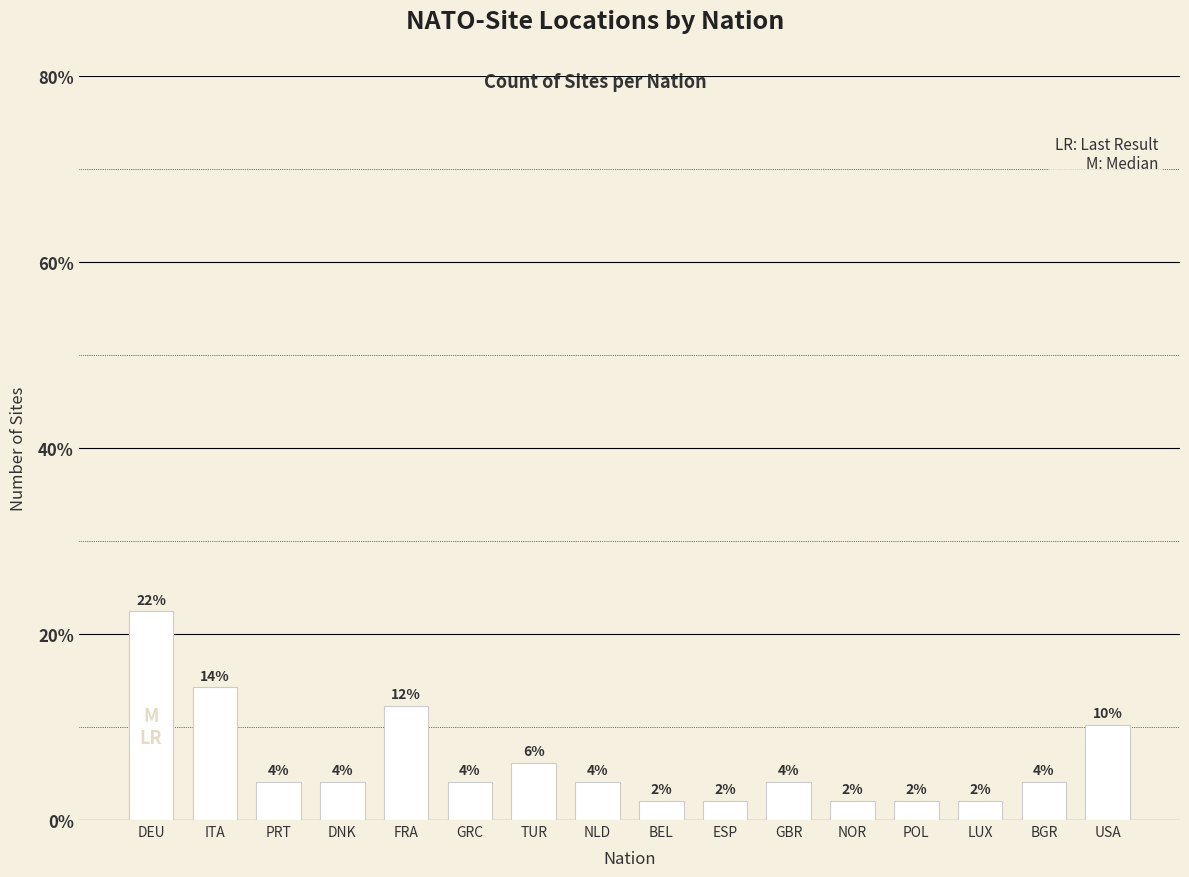

What is the difference between the second highest and second lowest values?

12.2